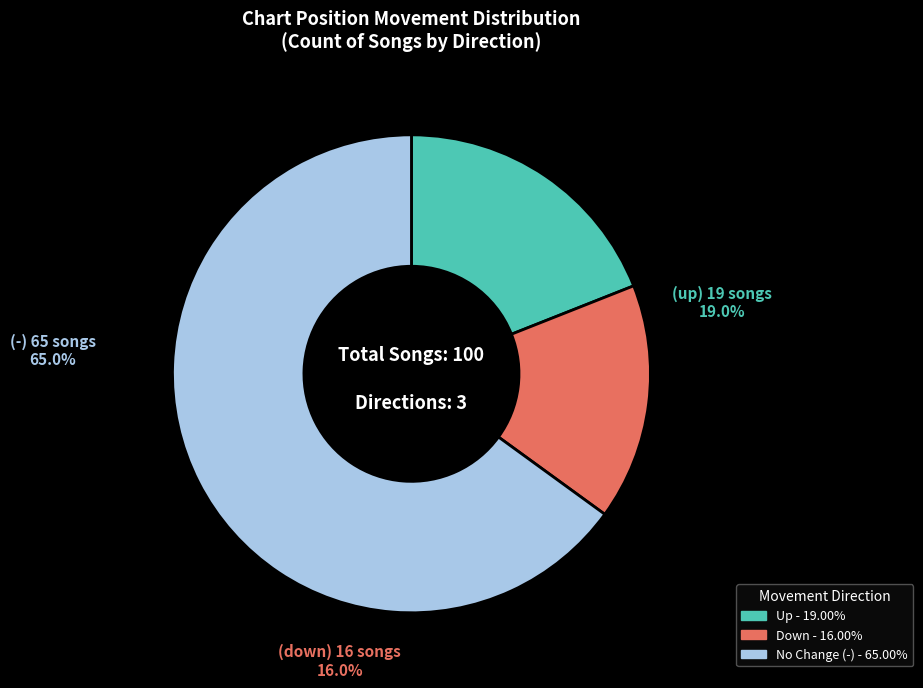

True or false: down accounts for 16% of the total.

True